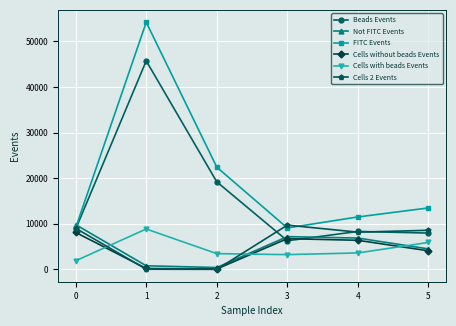

What is the value of the Cells with beads Events point at the 6th from the left?

5915